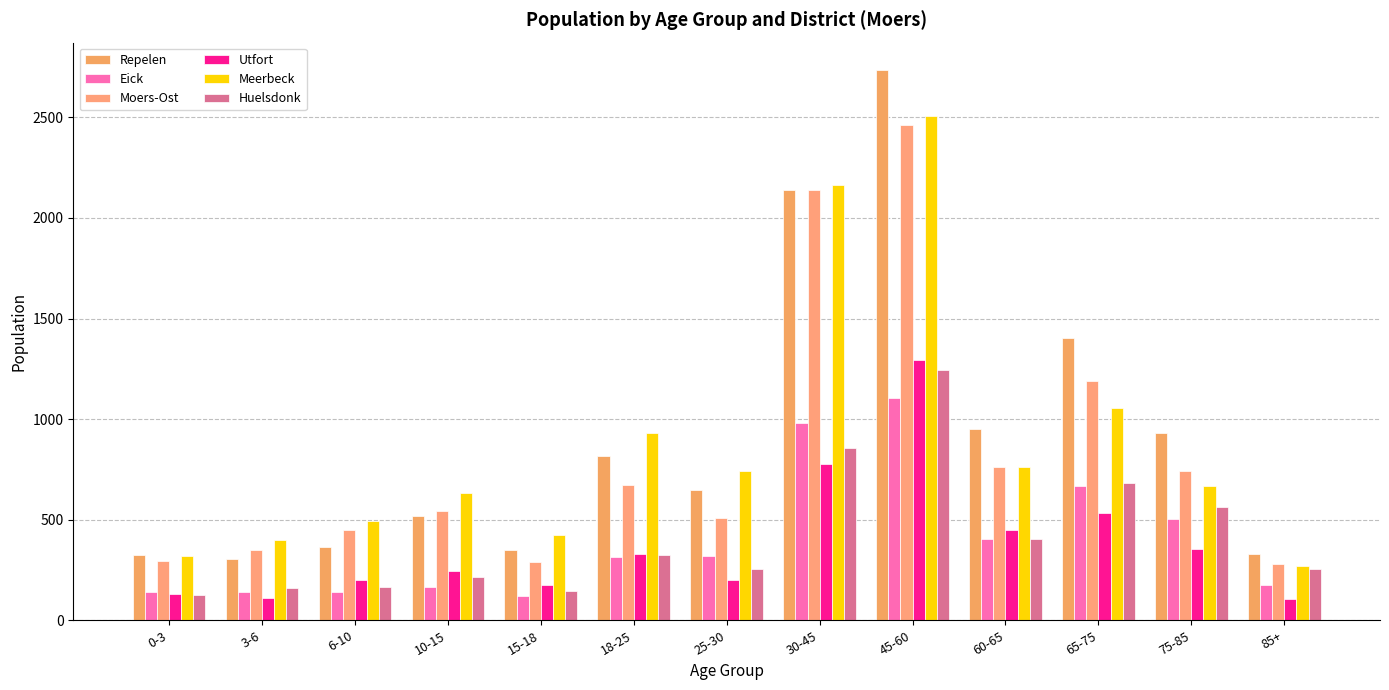

What is the difference between the maximum and second lowest values in the Repelen series?

2410